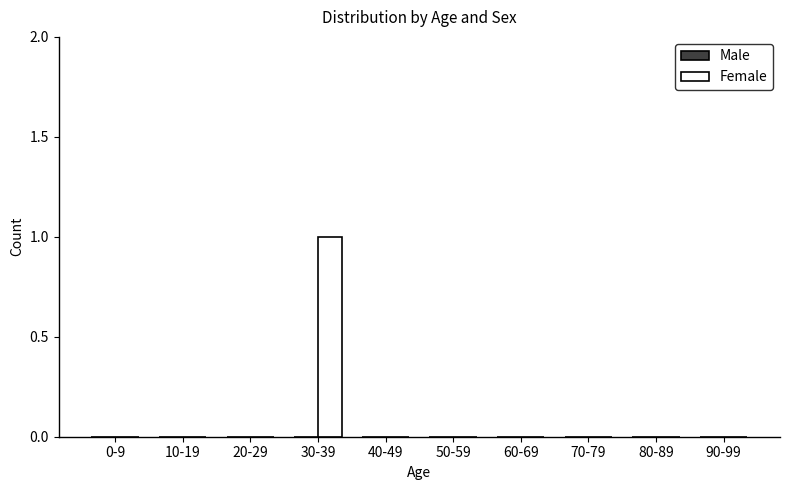

Reading left to right, what are all the values shown in this chart?

0-9=0	10-19=0	20-29=0	30-39=1	40-49=0	50-59=0	60-69=0	70-79=0	80-89=0	90-99=0